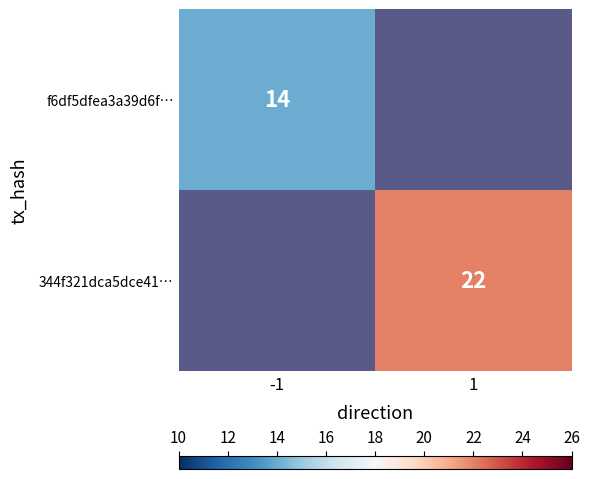

The 344f321dca5dce41… series shows 22 at 1. True or false?

True